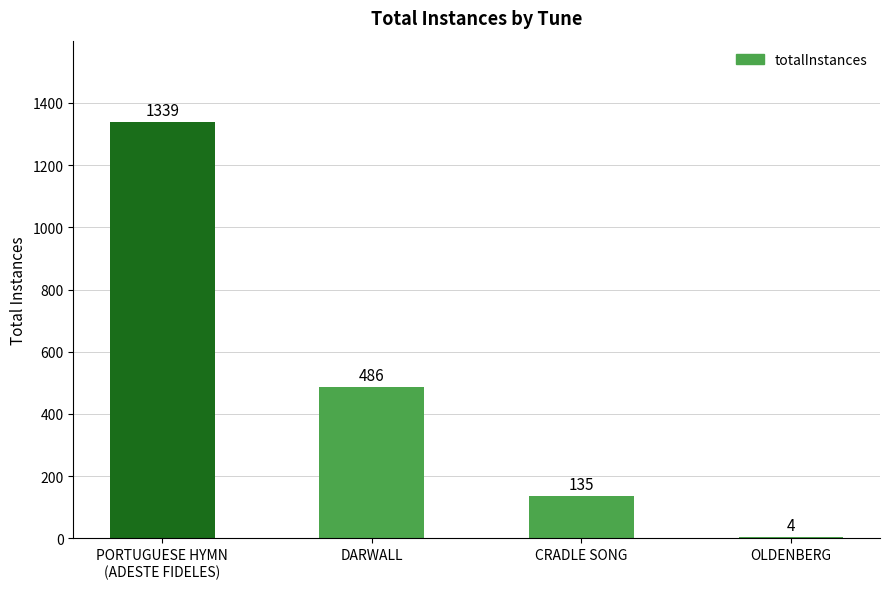

What is the maximum value shown in the chart?

1339